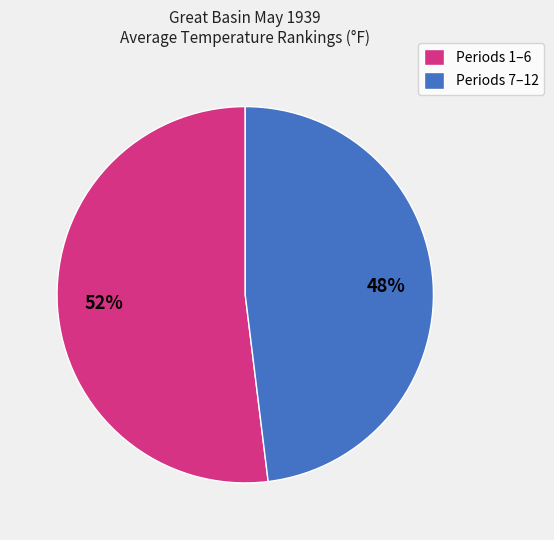

Approximately how many times larger is the value at Periods 7–12 compared to Periods 1–6?

0.9